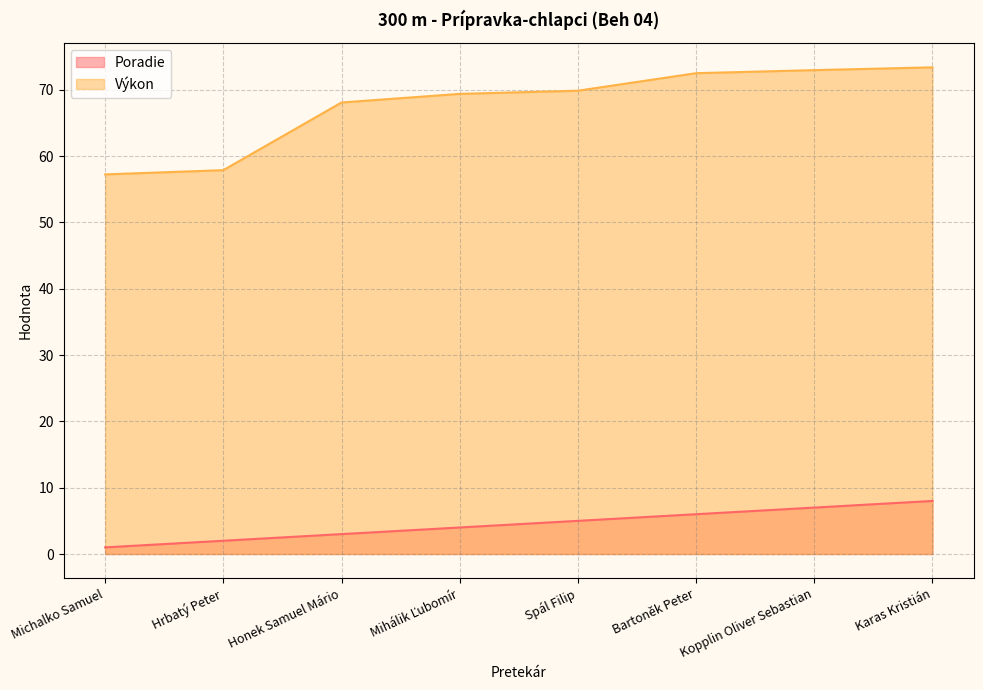

True or false: Poradie and Výkon cross at least once.

False